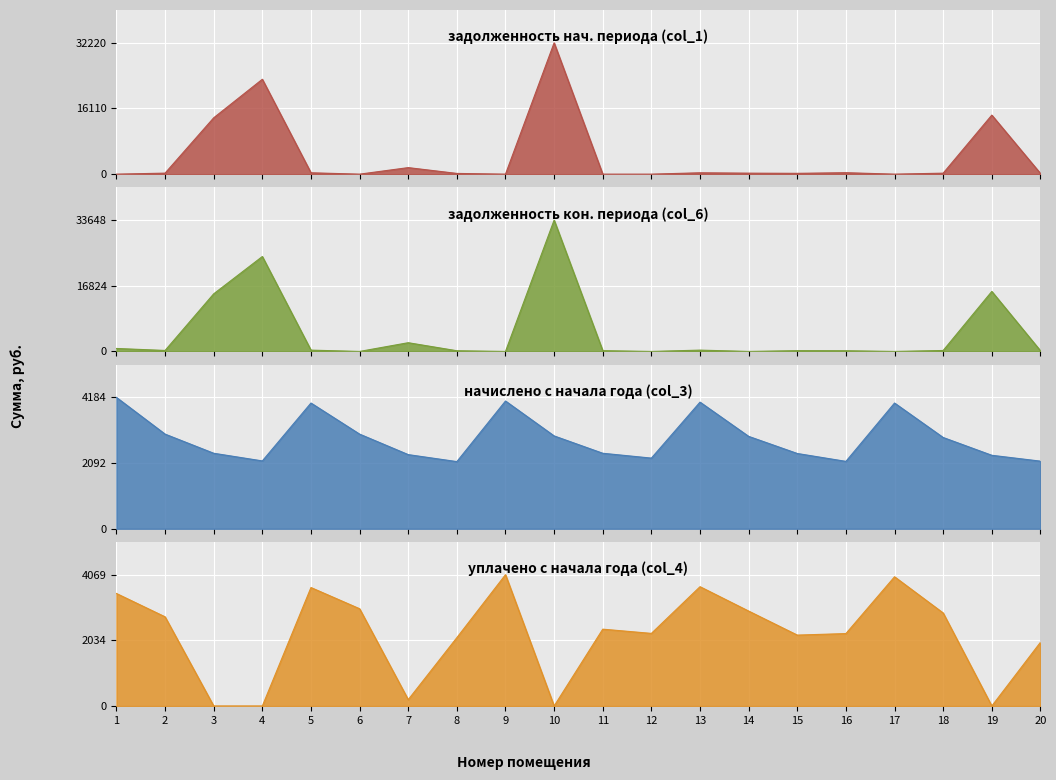

What is the difference between the уплачено (col_4) values at 12 and 16?

5.7